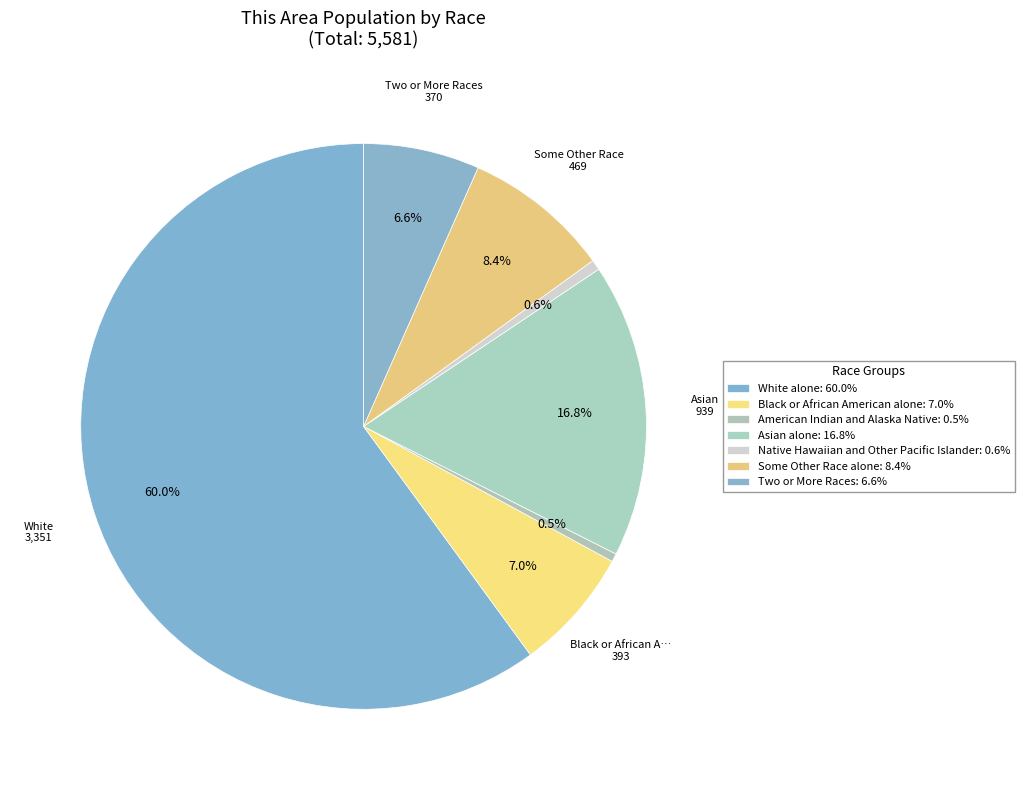

To the nearest percent, what is the difference between the largest and smallest slice percentages?

60%